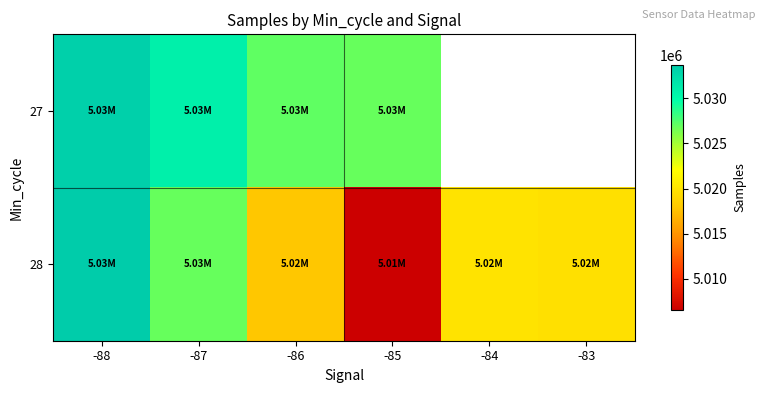

Which series changed the most between -85 and -84?

28